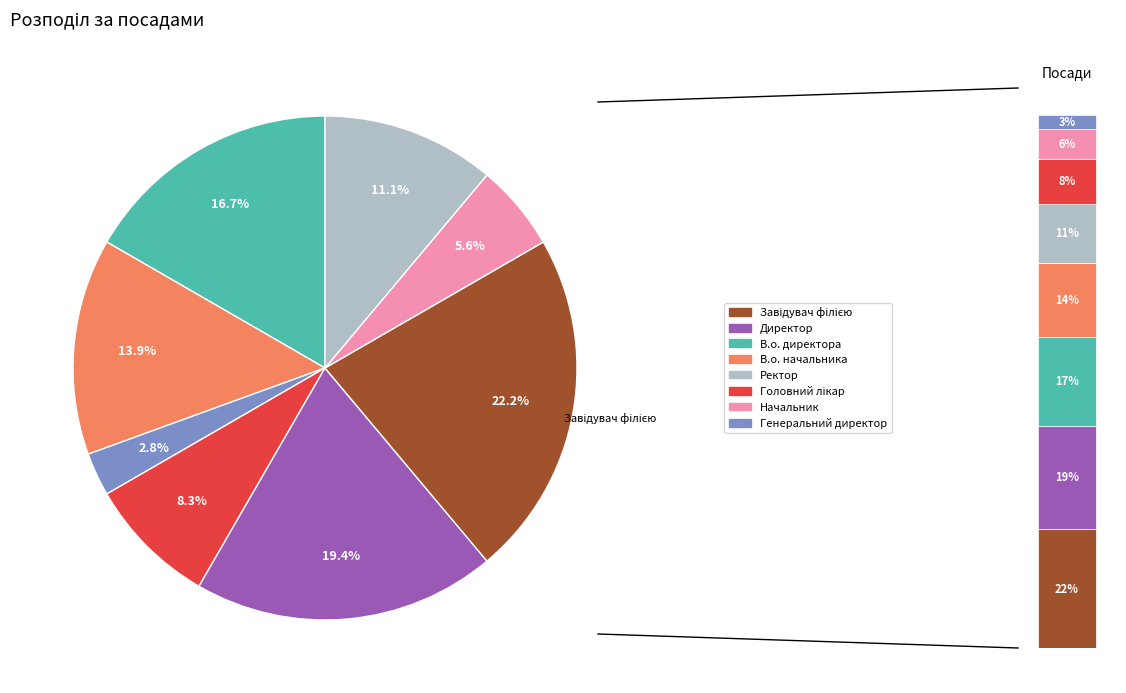

How many slices are in this pie chart?

8